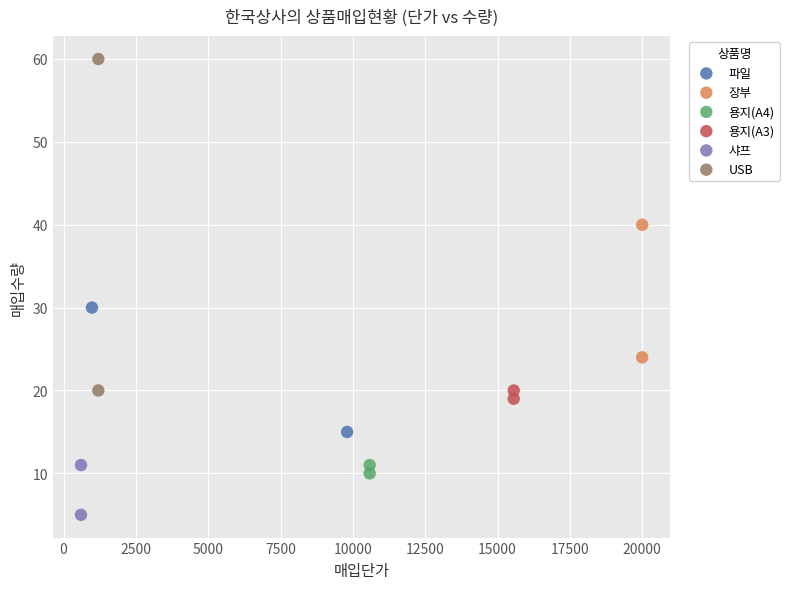

Which series has the largest Y range (max minus min)?

USB